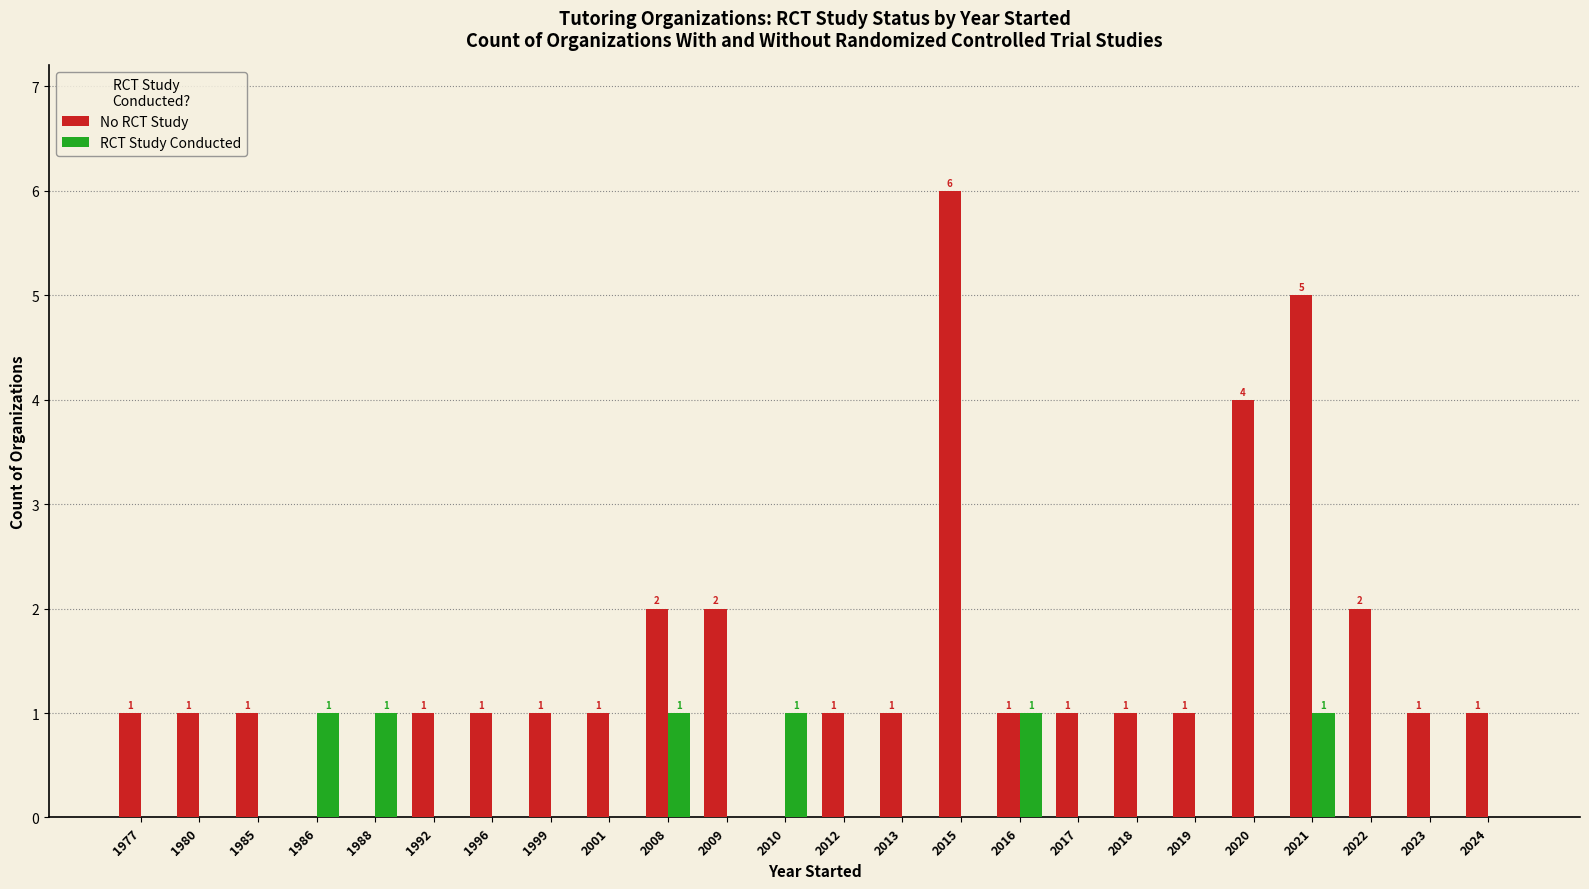

What is the greatest value displayed?

6